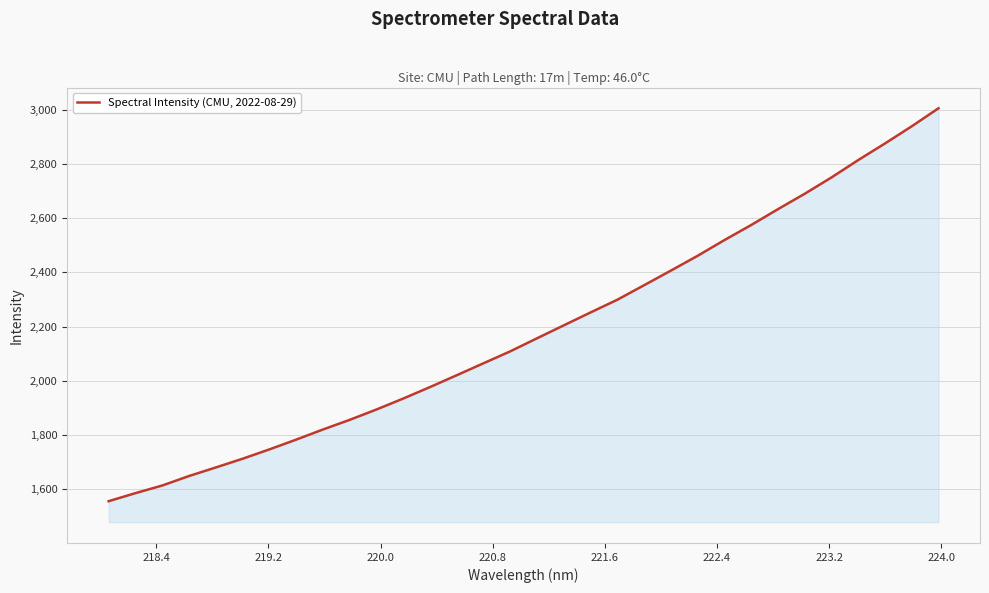

What is the greatest value displayed?

3005.6